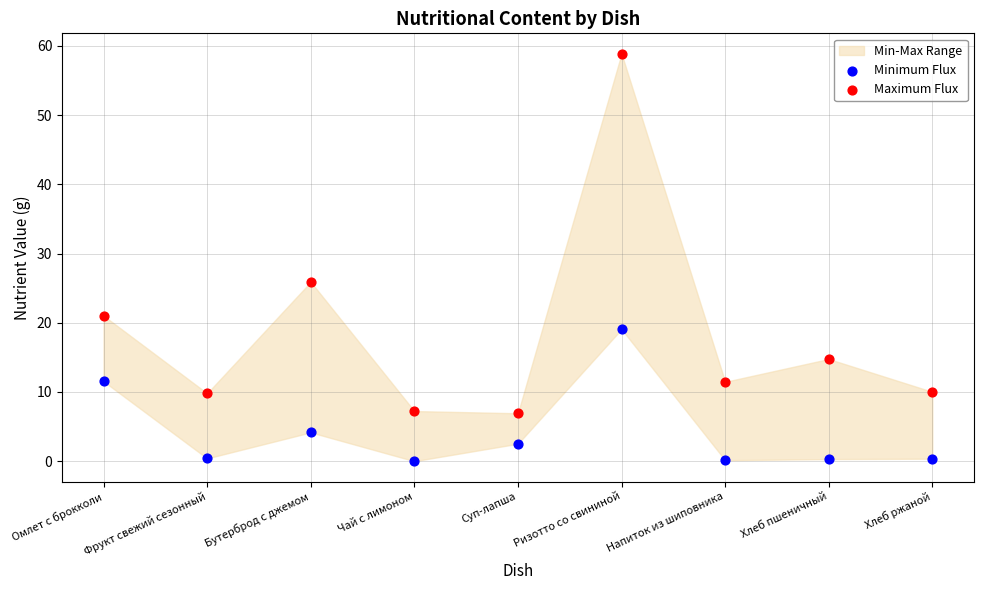

Across all data points, what is the range of Y values (max minus min)?

58.9